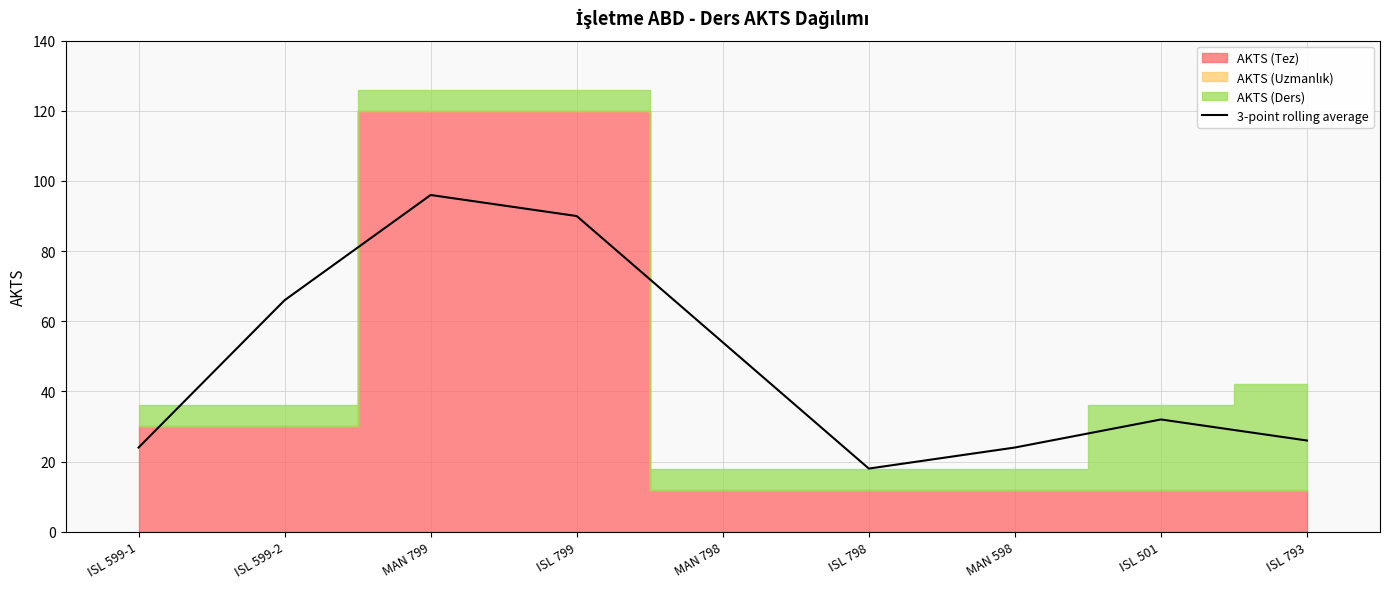

Which label corresponds to the smallest value in the chart?

ISL 798